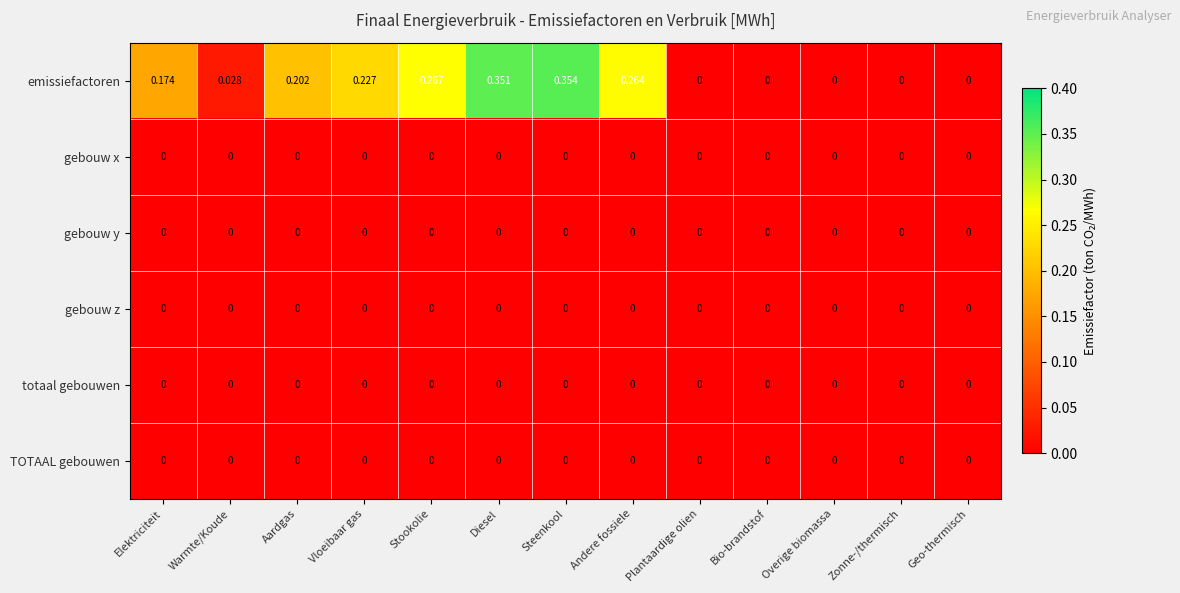

Between Steenkool and Plantaardige olien, which series saw the biggest shift?

emissiefactoren